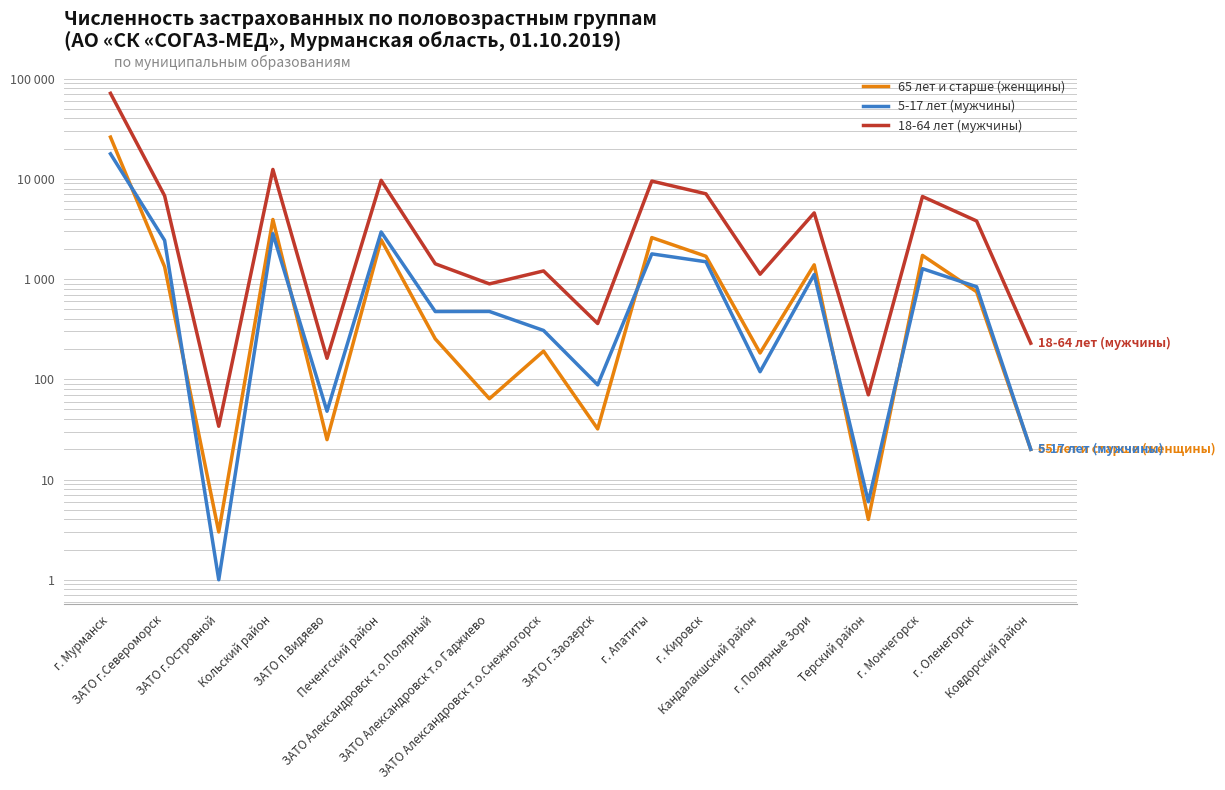

Which category has the lowest value across all series?

ЗАТО г.Островной